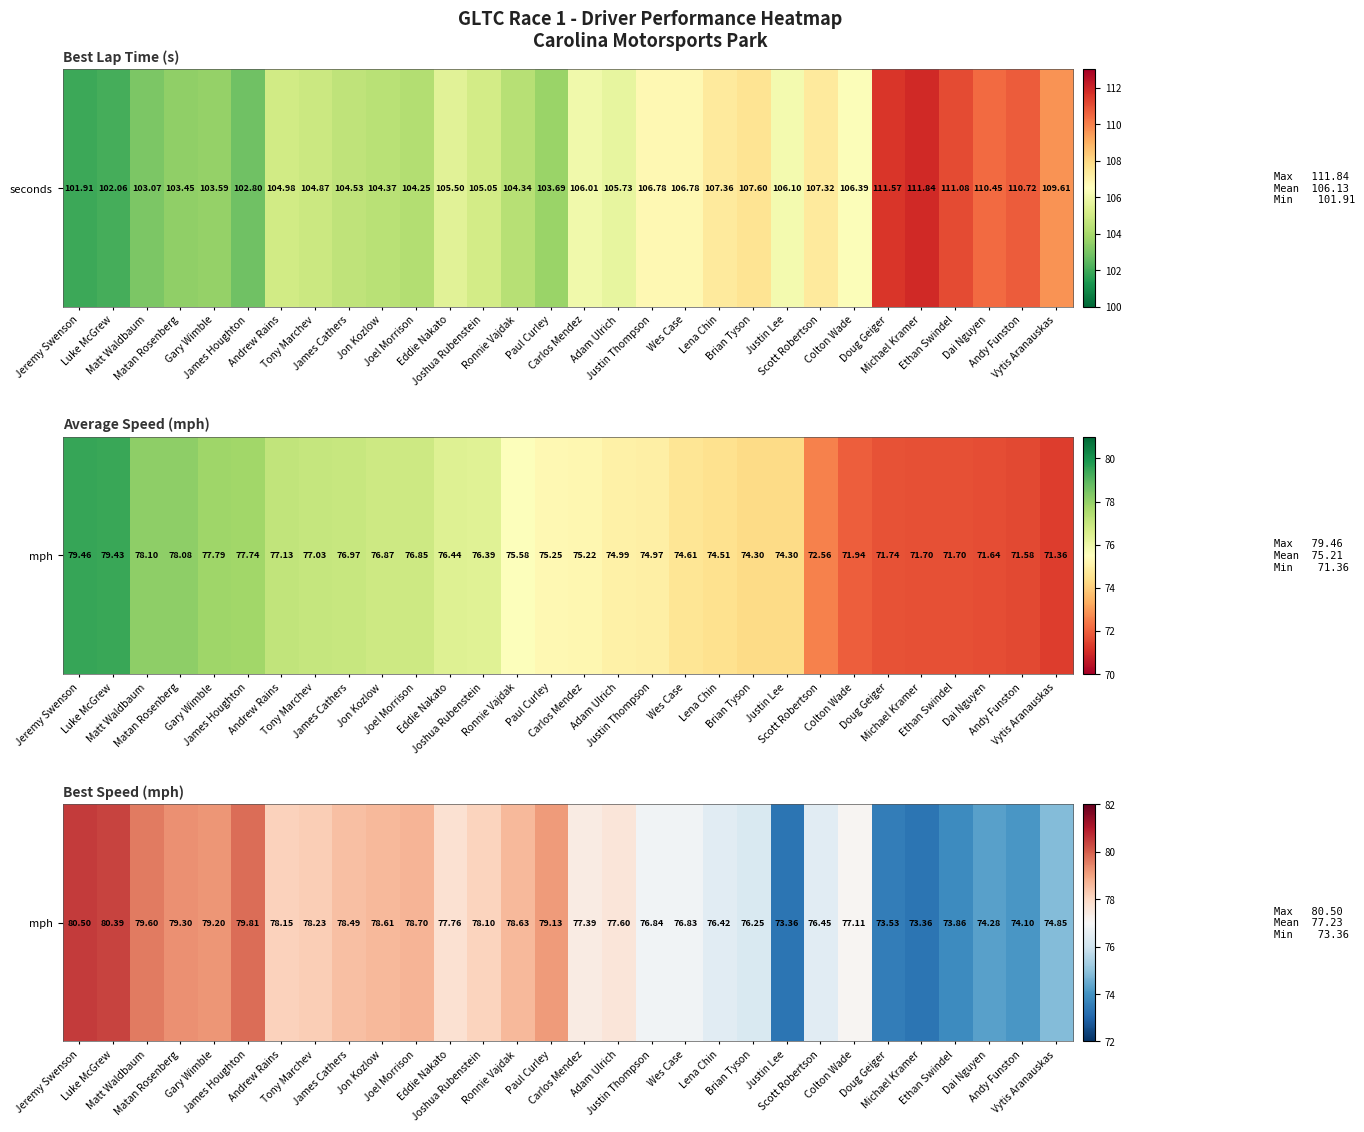

At which label is the value closest to 76?

Brian Tyson